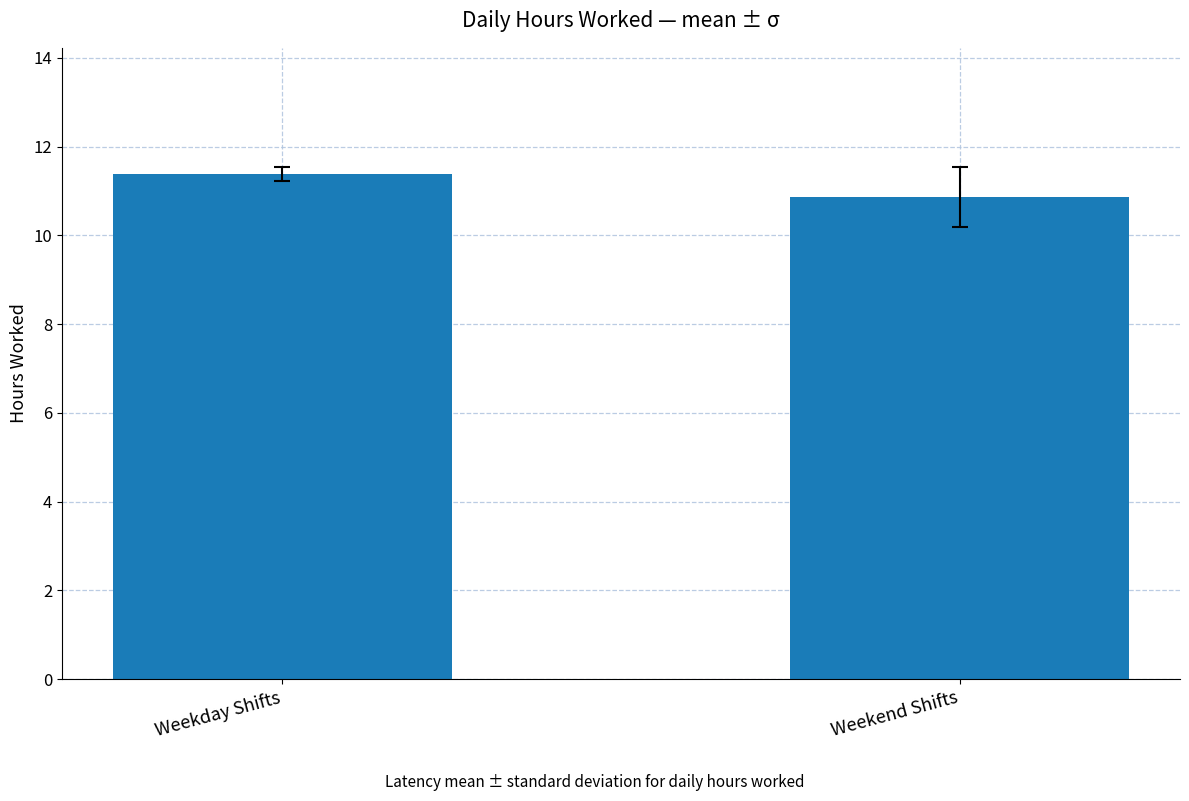

The chart shows a value of 7.2 at Weekday Shifts. True or false?

False